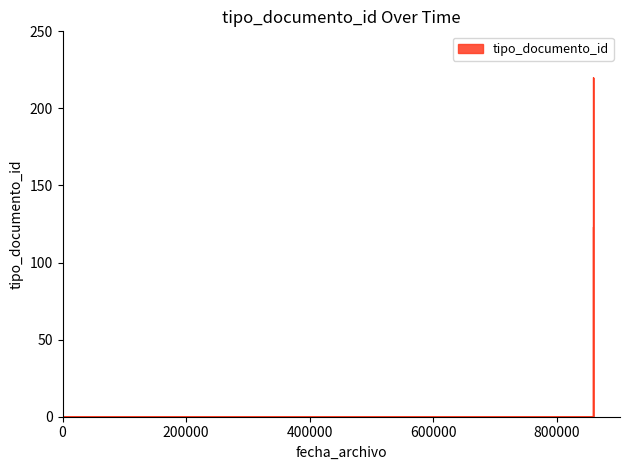

Read the value at 2023-09-01 11:40:18, to the nearest 50.

50